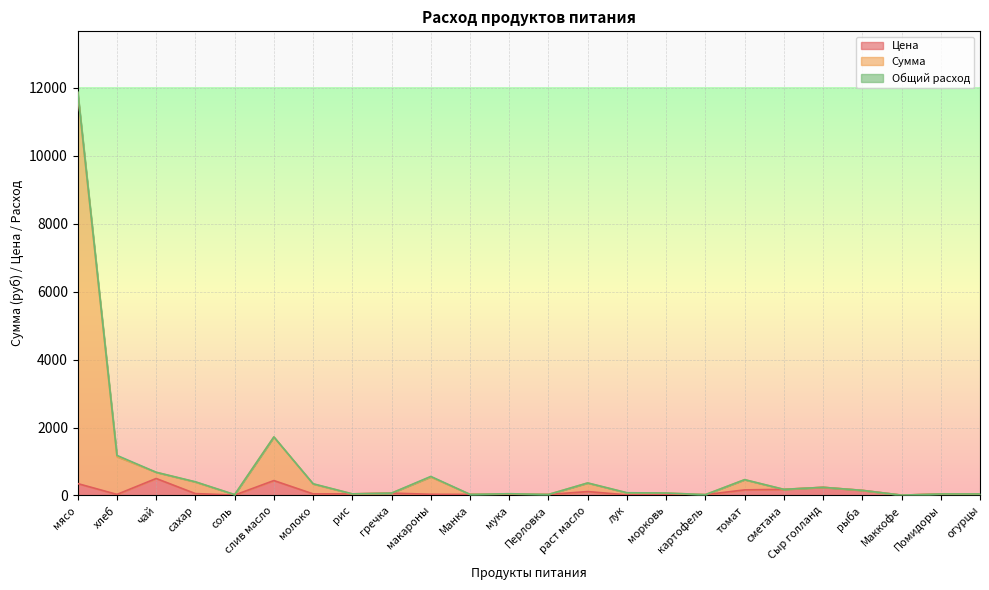

What is the label of the 5th point from the left?

соль